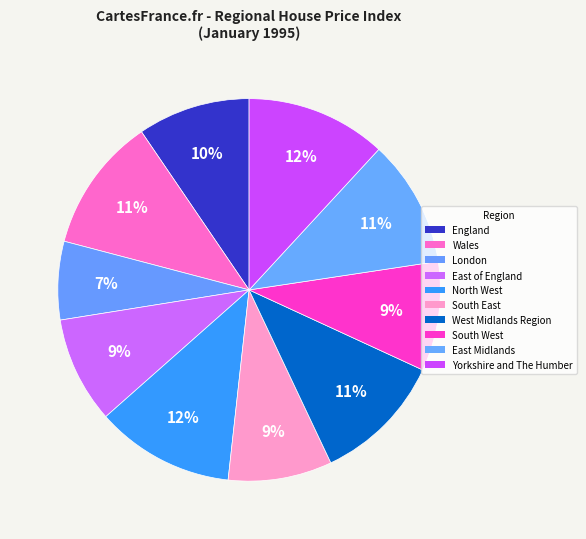

Is there a majority slice in this chart?

No